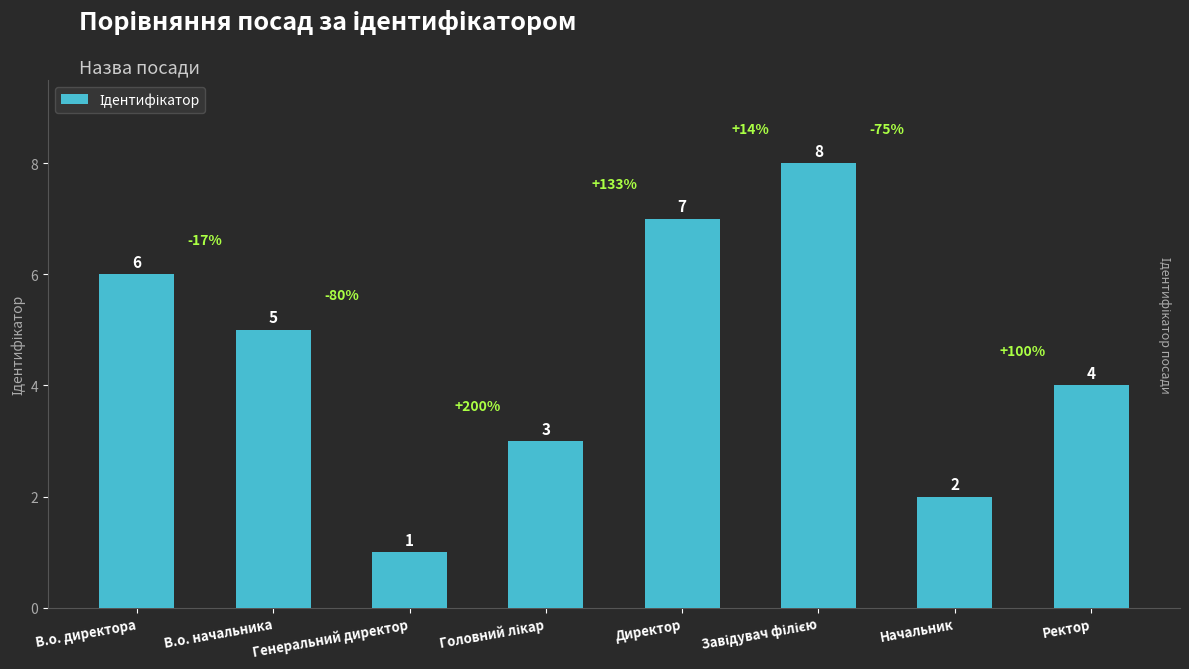

How many data points are less than 5?

4